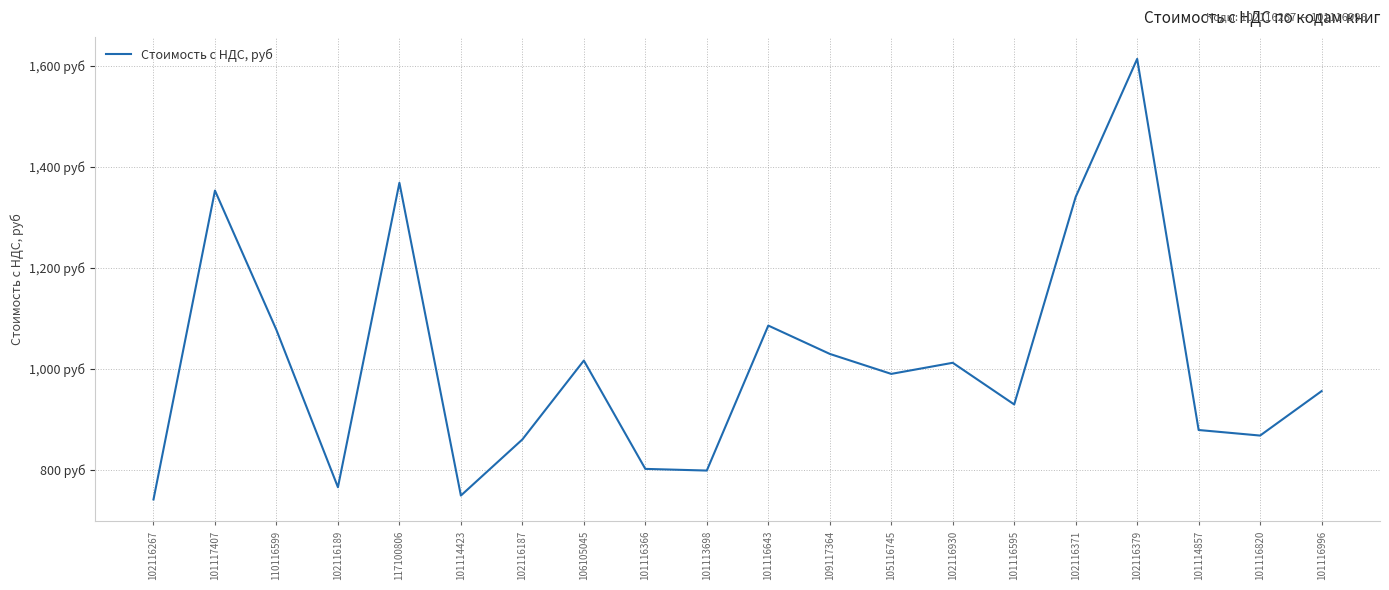

Does the chart display data point markers on the line(s)?

No